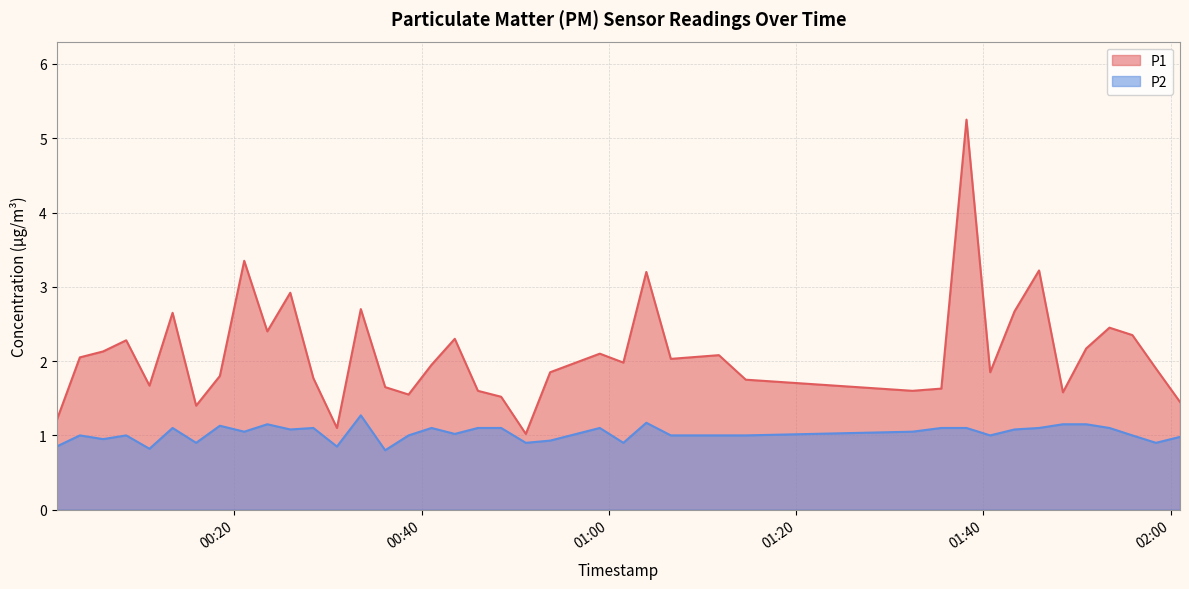

What value does the P1 series have at 2023-04-01T00:59:02?

2.1